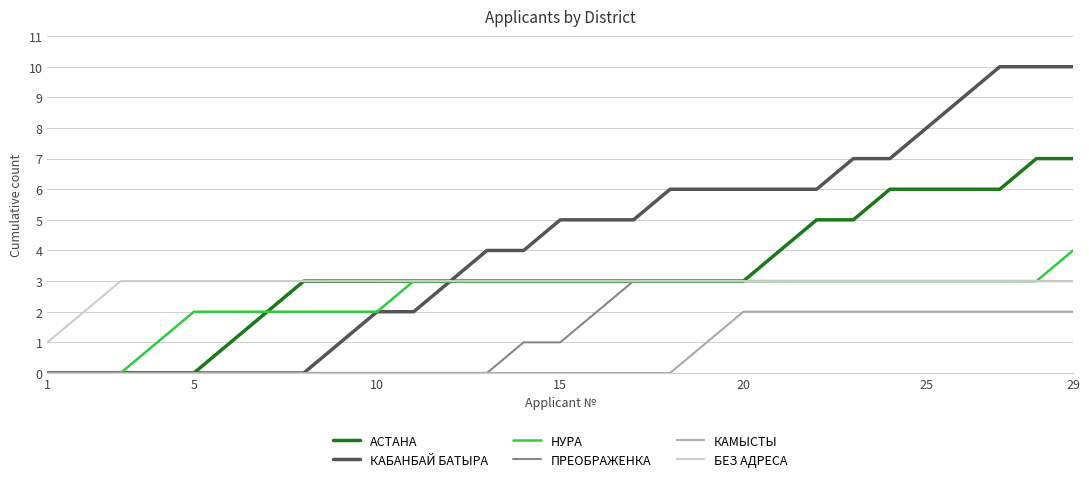

What is the greatest value displayed?

10